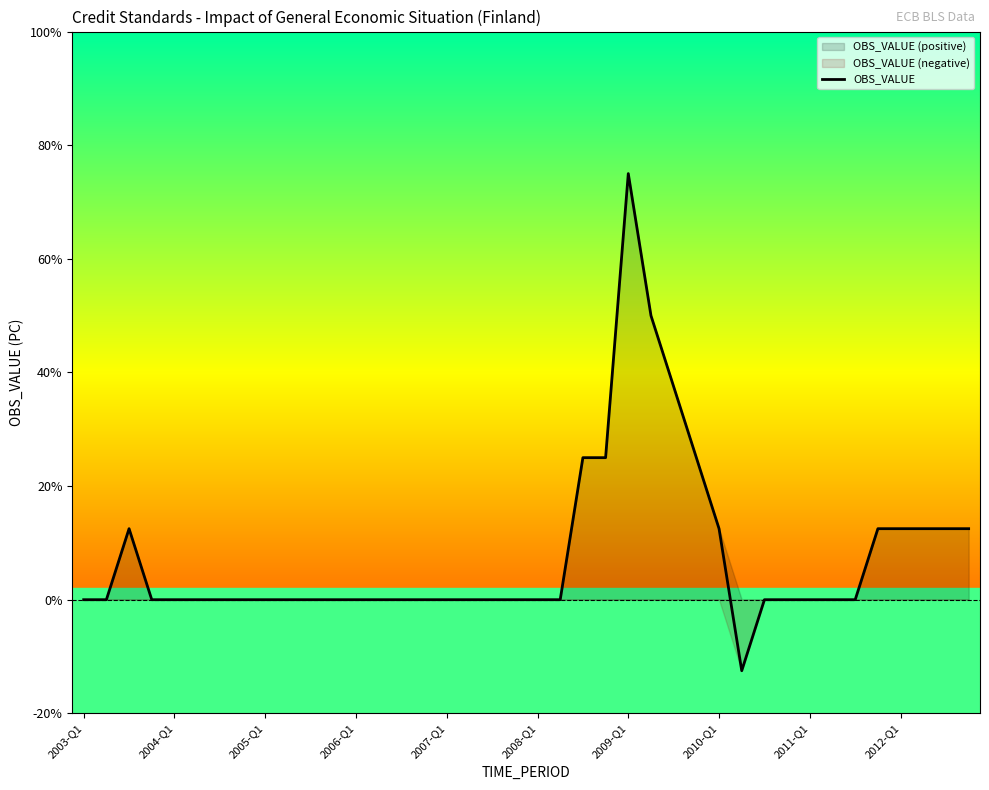

What is the highest value of the OBS_VALUE series?

75.0